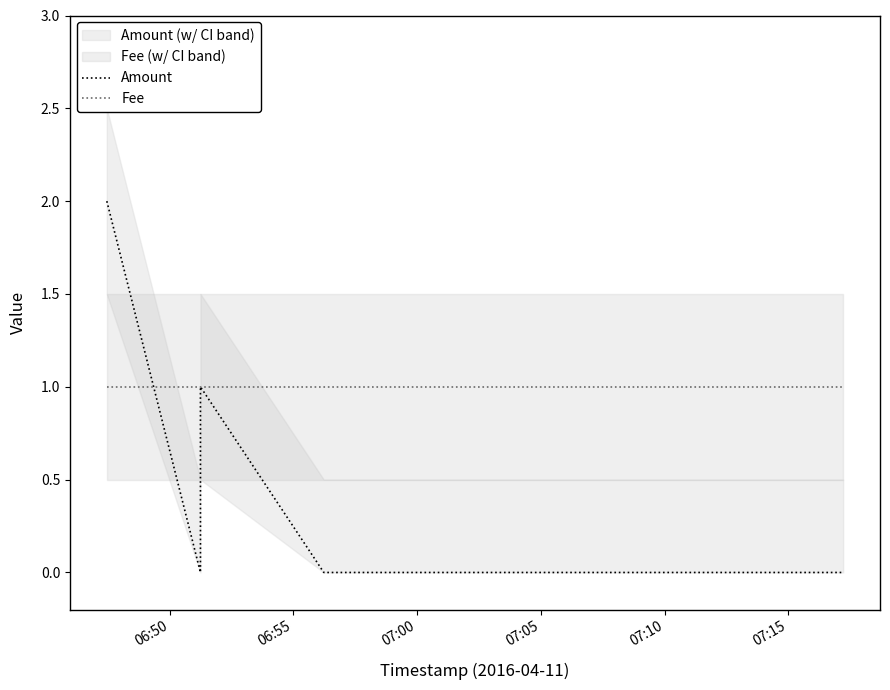

Reading left to right, extract all data points from this chart.

Amount: 2	0	1	1	0	0
Fee: 1	1	1	1	1	1